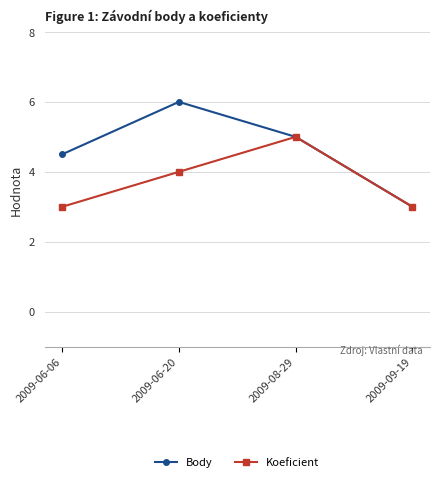

What is the label of the 4th point from the left?

2009-09-19